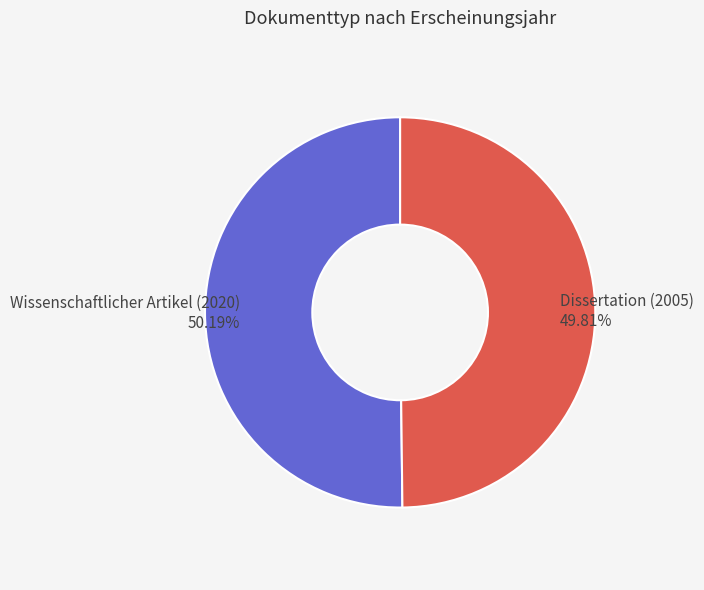

To the nearest percent, what percentage of the pie is Dissertation (2005)?

50%